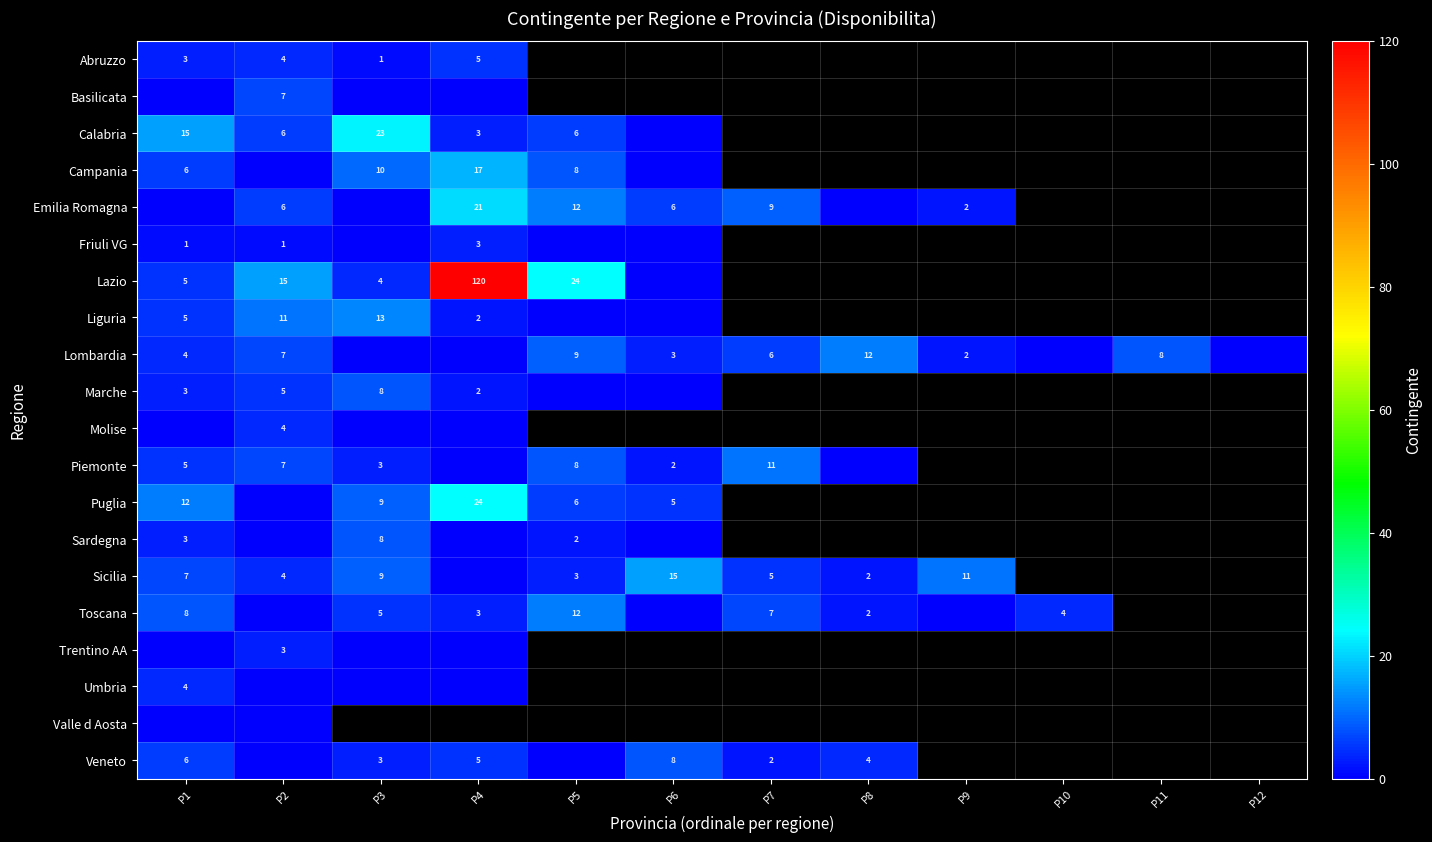

The value of Emilia Romagna at P7 is 9. True or false?

True